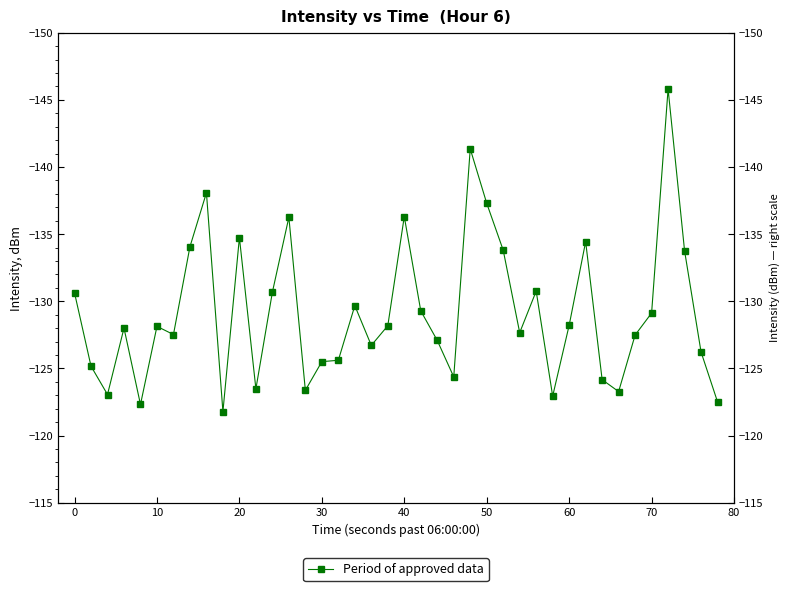

Reading left to right, list all the values displayed in this chart.

-130.6	-125.2	-123.1	-128.0	-122.3	-128.1	-127.5	-134.1	-138.1	-121.8	-134.7	-123.5	-130.7	-136.3	-123.4	-125.5	-125.6	-129.7	-126.7	-128.2	-136.3	-129.3	-127.1	-124.4	-141.3	-137.3	-133.8	-127.7	-130.8	-122.9	-128.2	-134.4	-124.2	-123.3	-127.5	-129.1	-145.8	-133.8	-126.2	-122.5